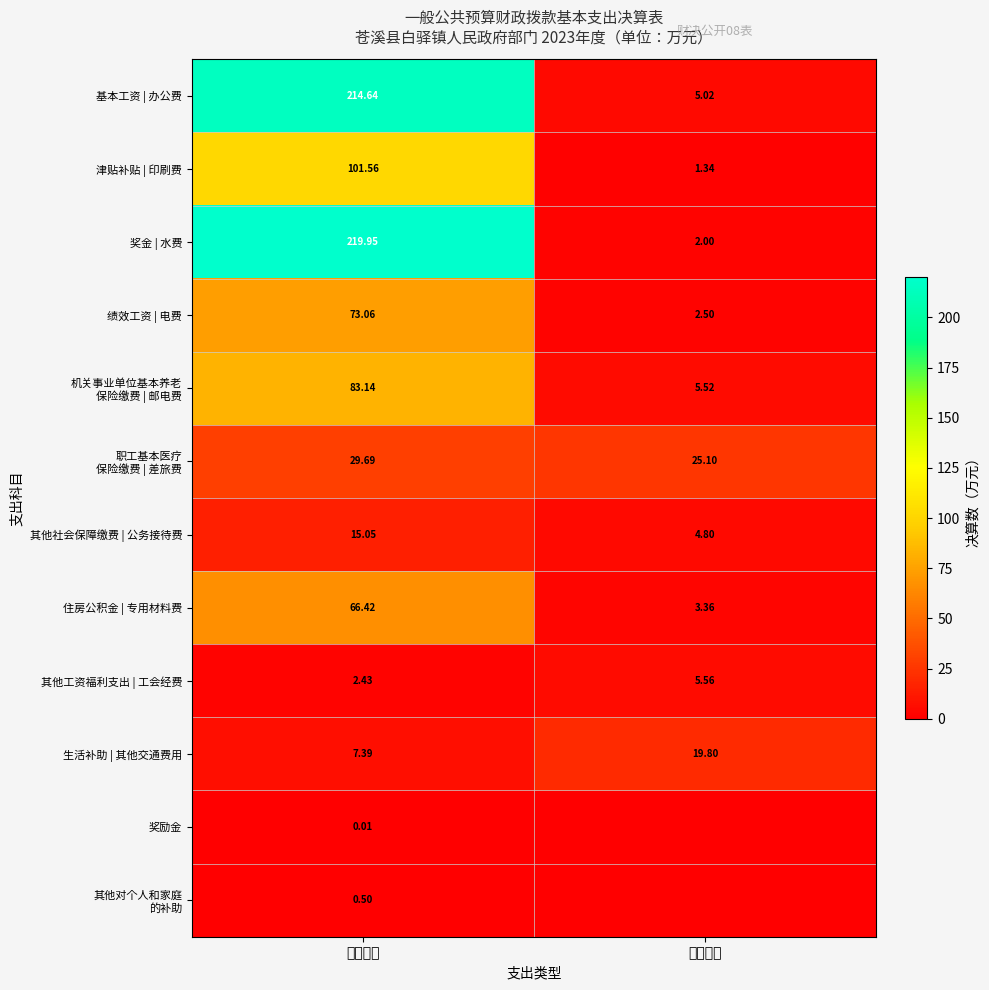

Which category has the highest value in the 其他社会保障缴费 | 公务接待费 series?

人员经费